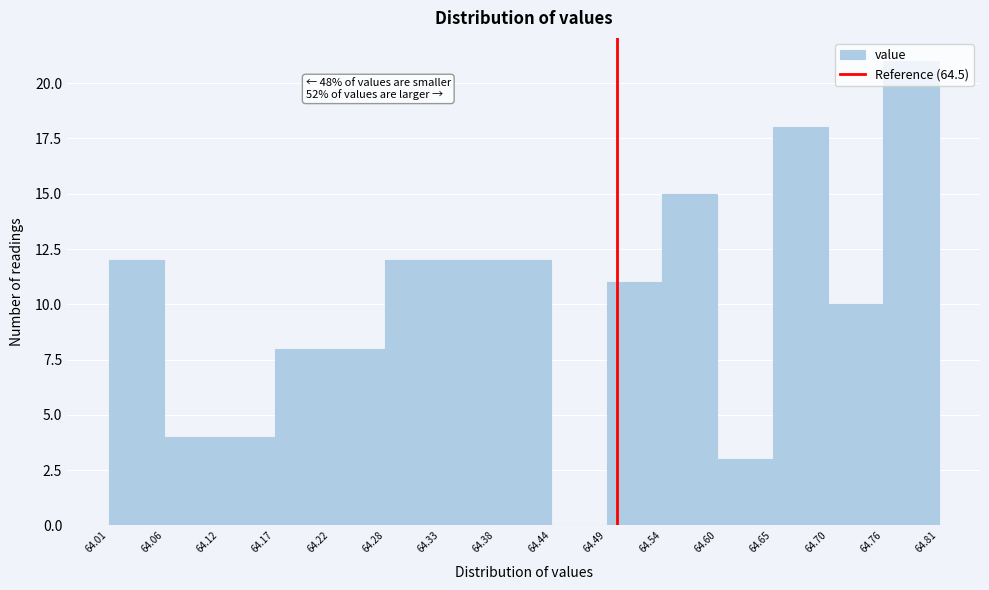

Which range on the x-axis has the tallest bar?

64.76 to 64.81